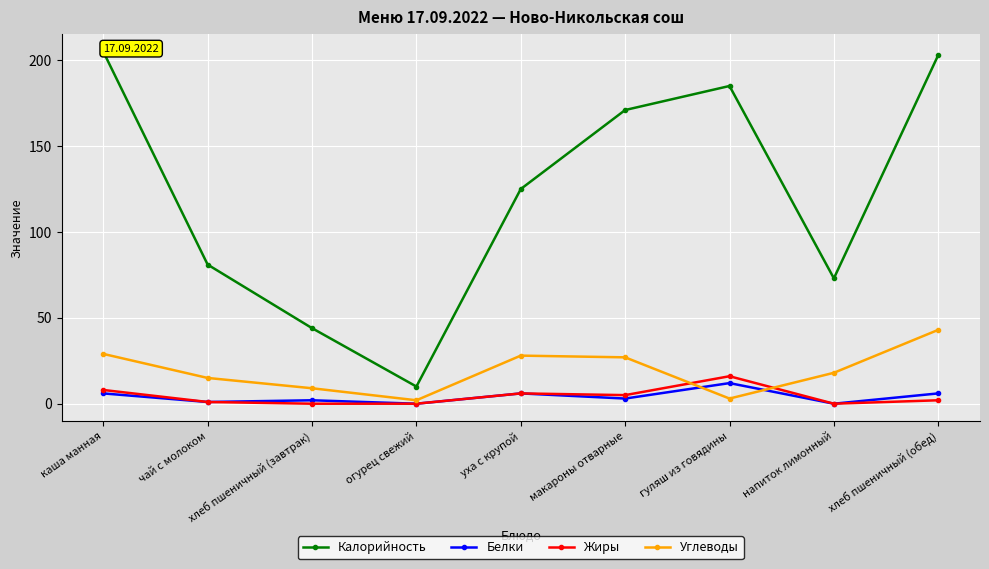

True or false: Калорийность and Углеводы cross at least once.

False